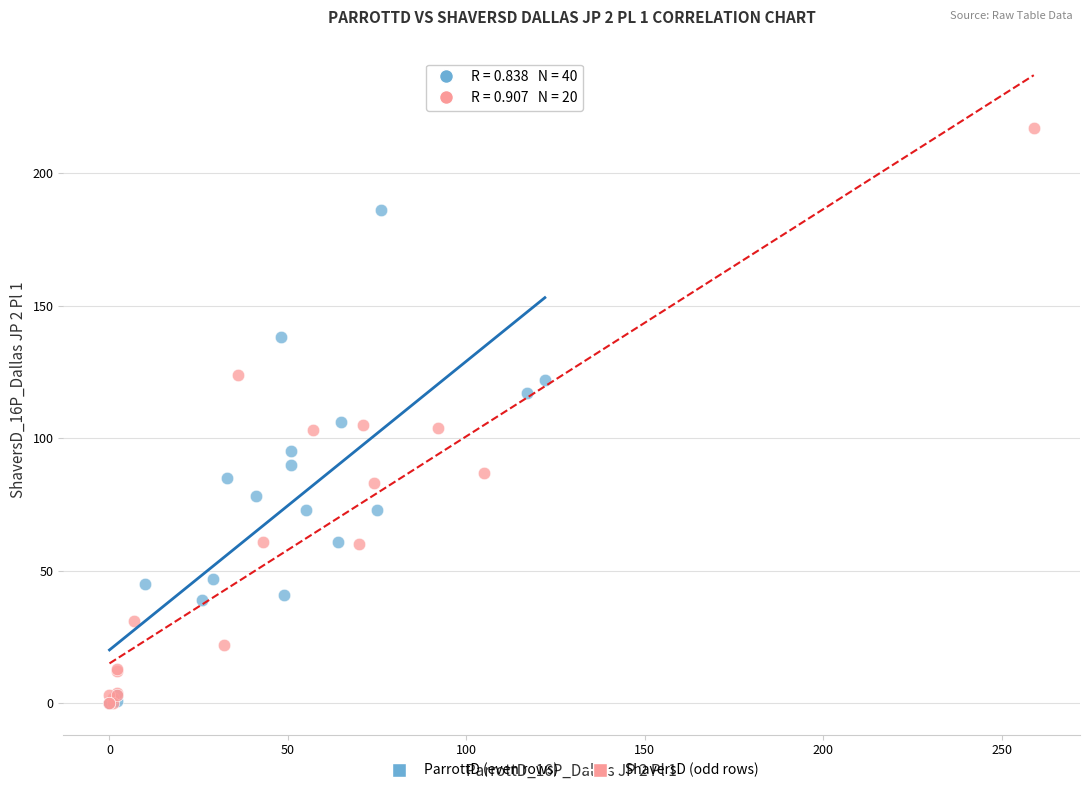

Which series has the widest spread of Y values?

ShaversD (odd rows)